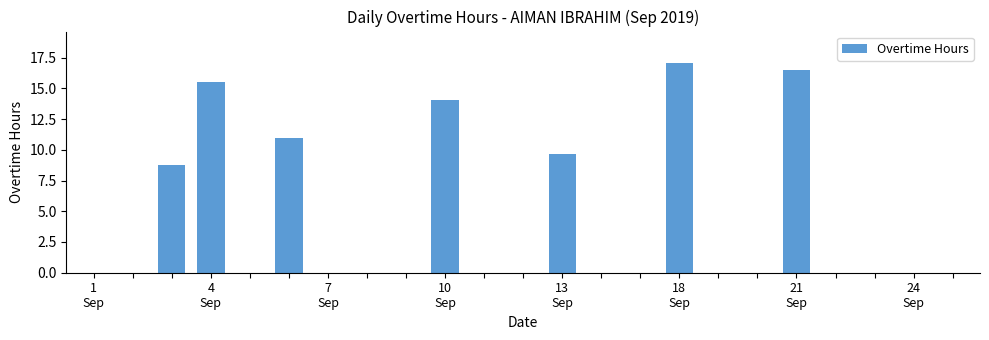

What is the greatest value displayed?

17.1